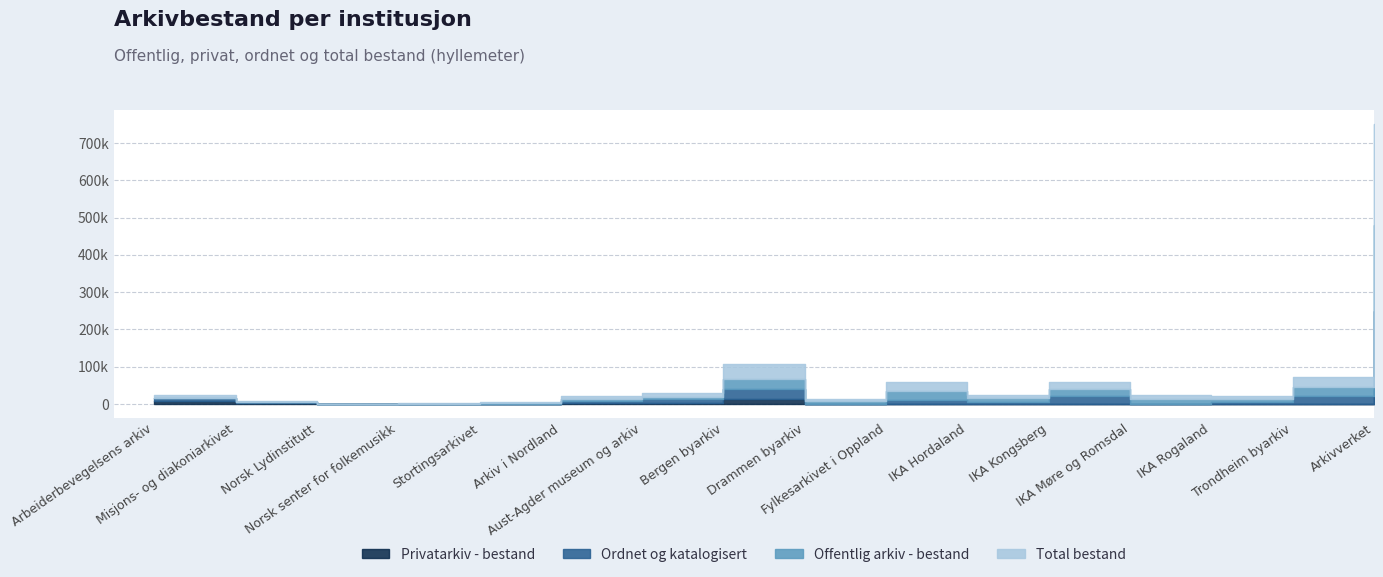

True or false: Privatarkiv - bestand and Total bestand cross at least once.

False